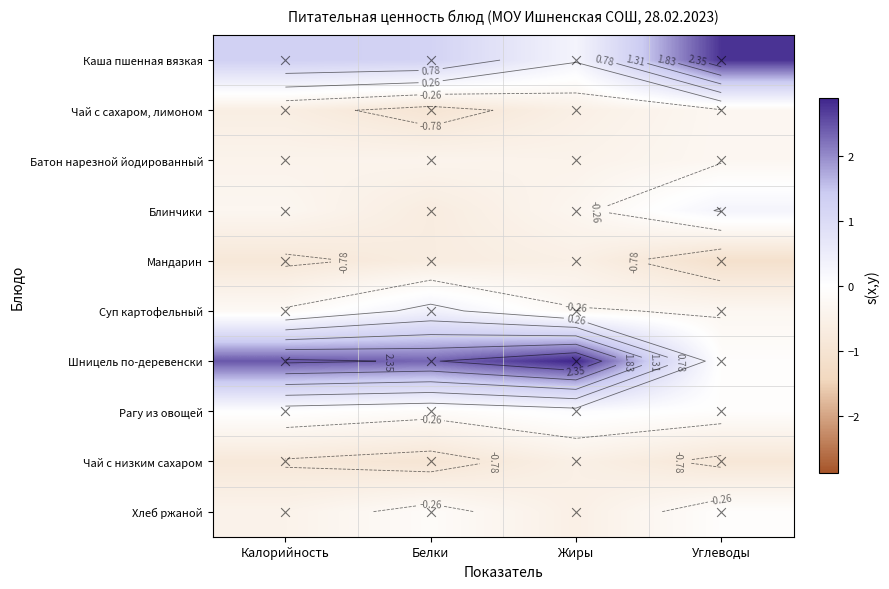

Rank the series by their maximum value, from highest to lowest.

Шницель по-деревенски, Каша пшенная вязкая, Суп картофельный, Блинчики, Рагу из овощей, Хлеб ржаной, Чай с сахаром, лимоном, Батон нарезной йодированный, Мандарин, Чай с низким сахаром